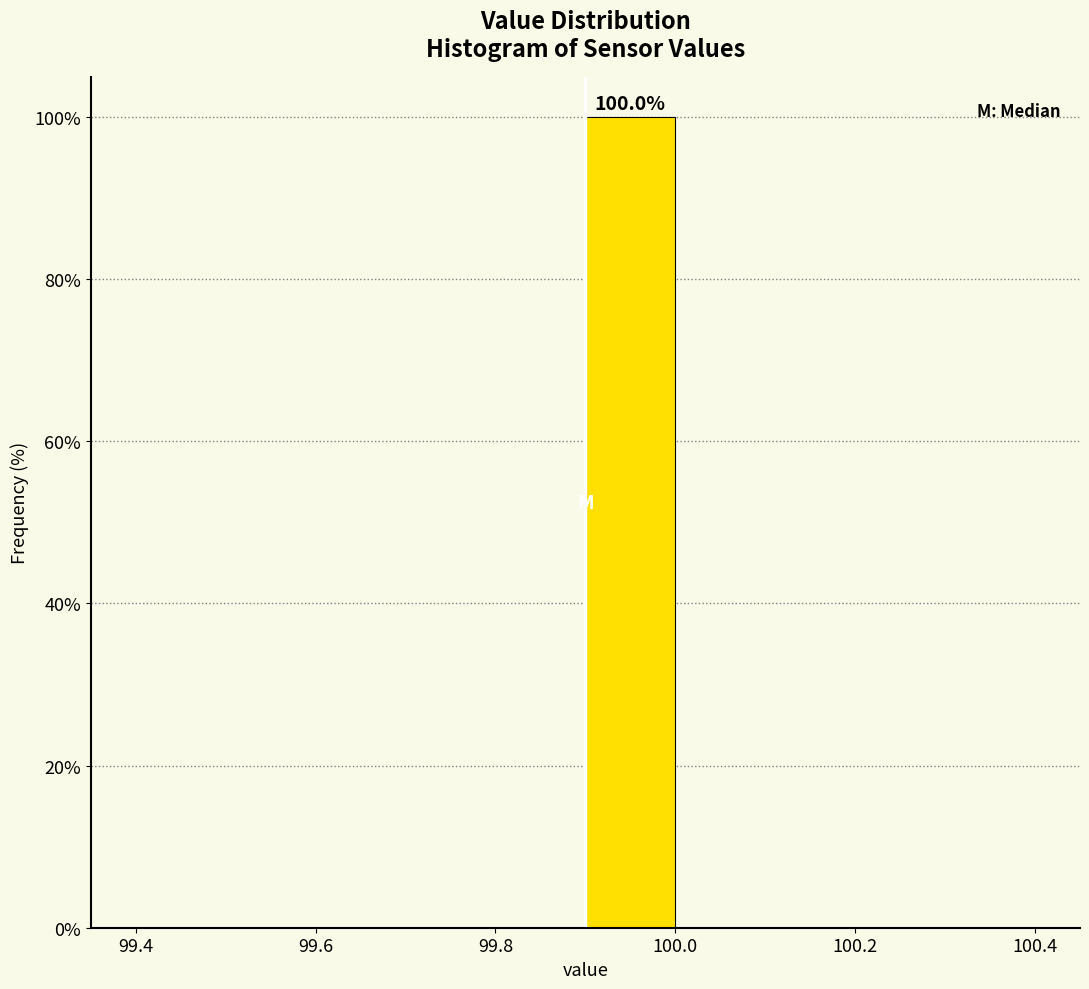

Over which range of the x-axis is the bar tallest?

99.9 to 100.0